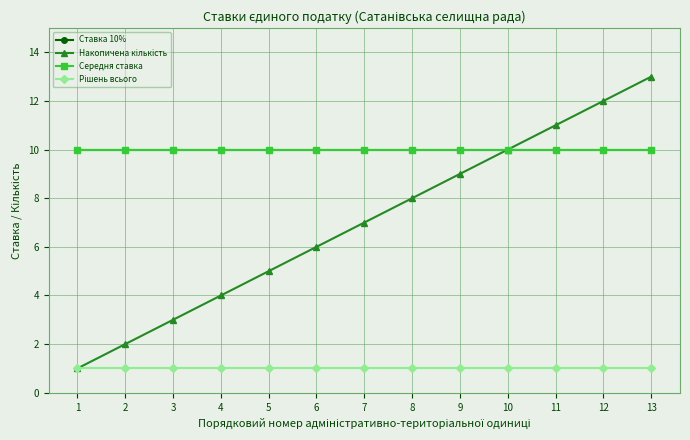

Is this an area chart (filled region under the line)?

No